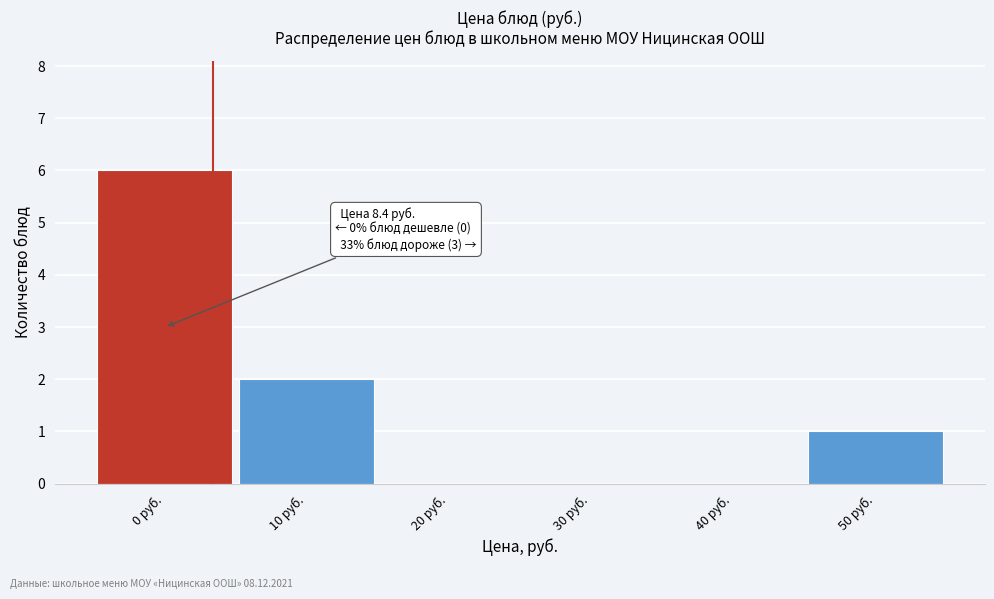

Reading right to left, what are all the values shown in this chart?

50 руб.=1	40 руб.=0	30 руб.=0	20 руб.=0	10 руб.=2	0 руб.=6